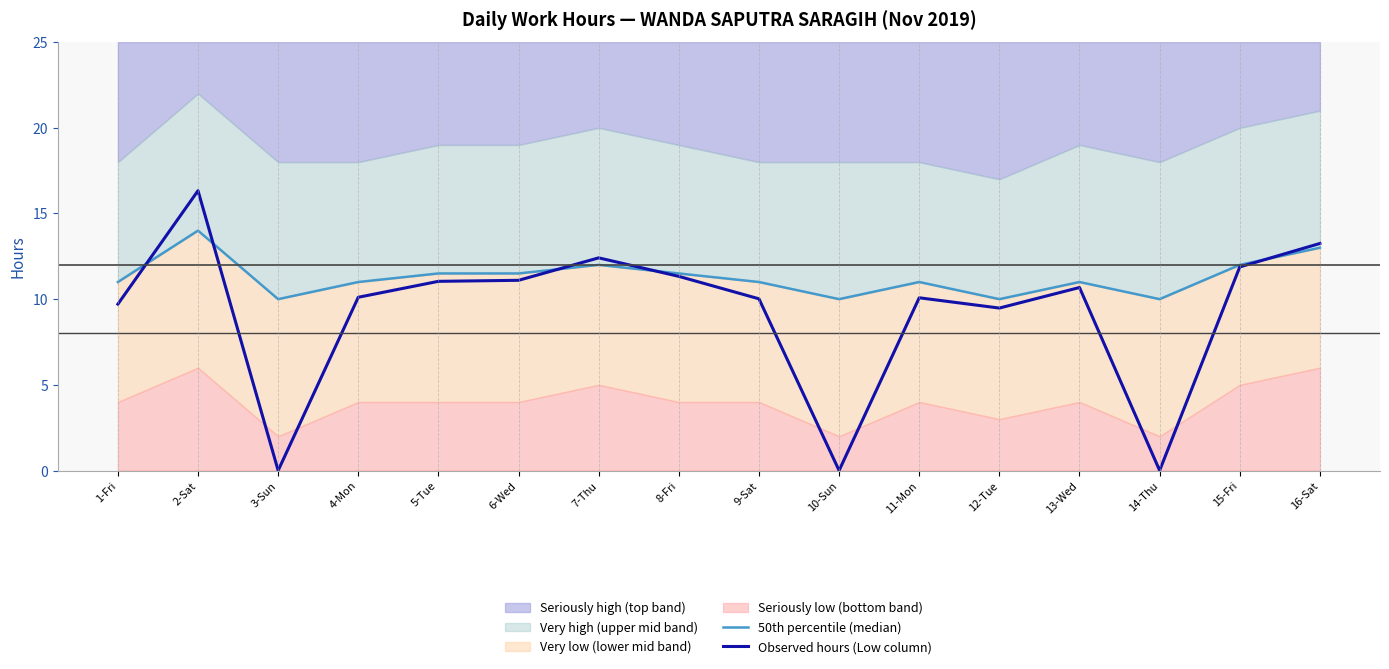

Reading left to right, transcribe all the data shown in this chart.

50th percentile (median): 11.0	14.0	10.0	11.0	11.5	11.5	12.0	11.5	11.0	10.0	11.0	10.0	11.0	10.0	12.0	13.0
Observed hours (Low column): 9.7	16.3	0.0	10.1	11.0	11.1	12.4	11.3	10.0	0.0	10.1	9.5	10.7	0.0	11.9	13.2